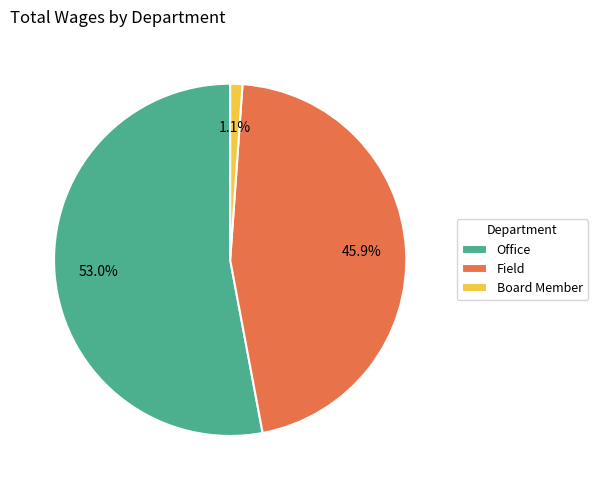

To the nearest percent, what is the difference between the largest and smallest slice percentages?

52%